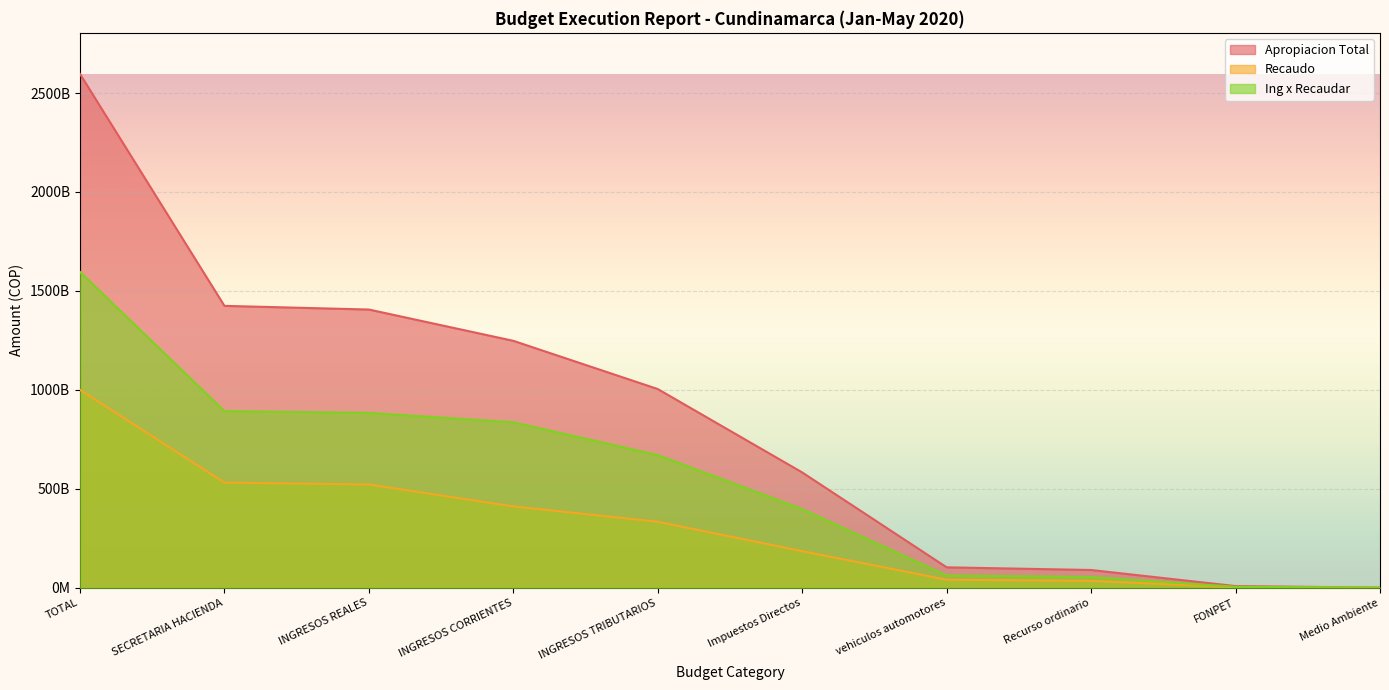

What is the difference between the highest and lowest values at TOTAL?

1596134736845